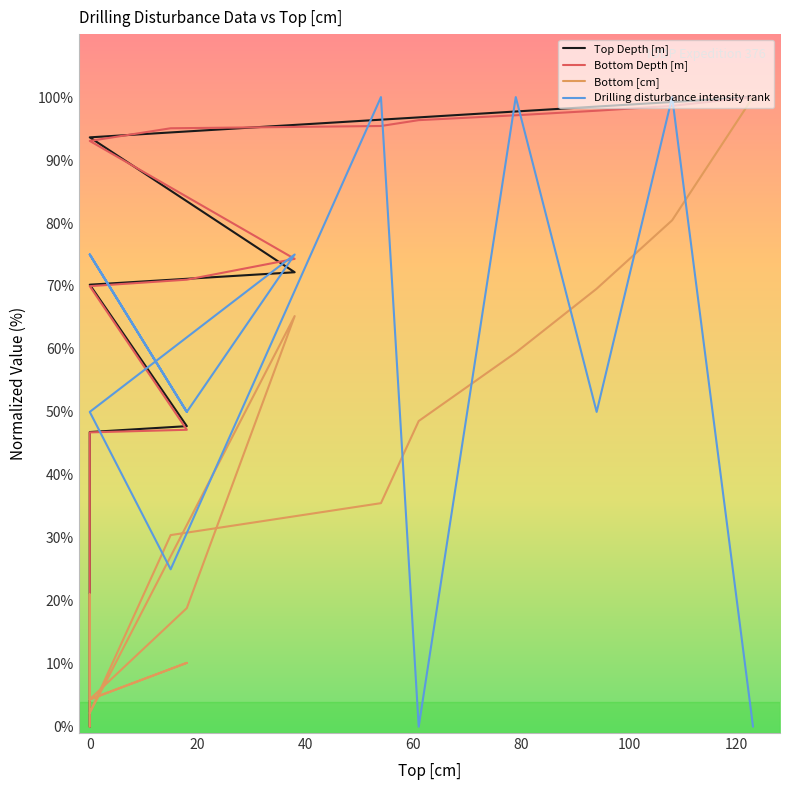

How many data points in Bottom Depth [m] are above 93?

8